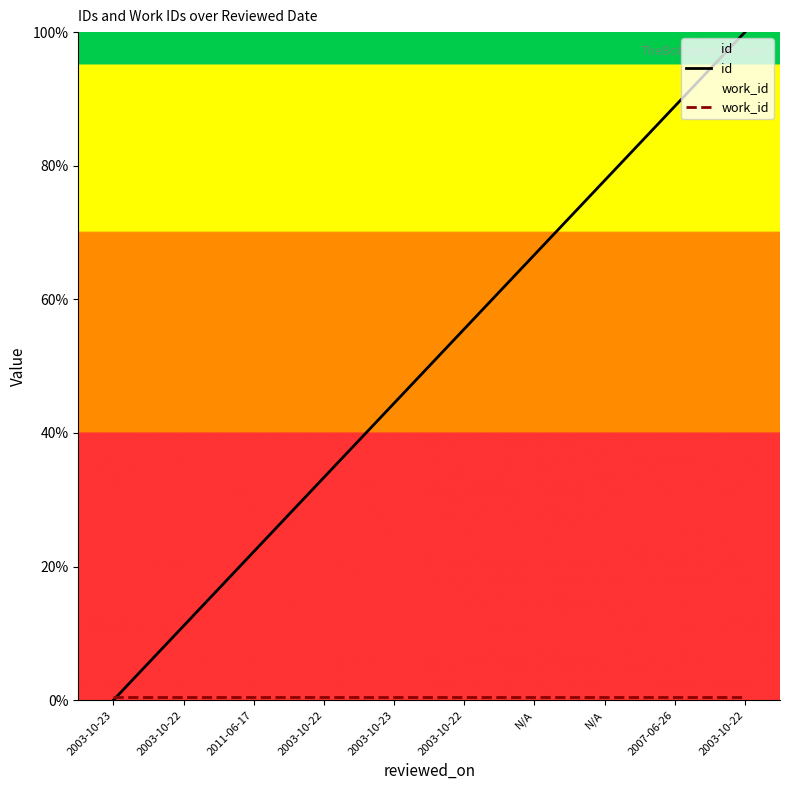

What are all the series names shown in the legend?

id, work_id